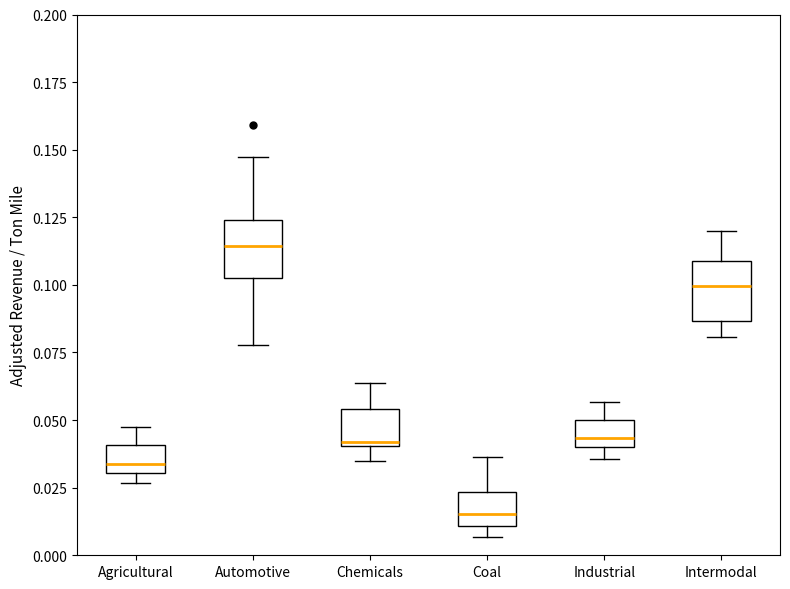

Reading left to right, transcribe this box plot: for each box, give where its median line is, the range the box spans, and where its two whiskers end, as read against the y-axis. The values are not printed on the chart, so give them approximately, as read against the axis.

Agricultural: median 0.035, box 0.030 to 0.040, whiskers 0.025 to 0.045
Automotive: median 0.115, box 0.105 to 0.125, whiskers 0.080 to 0.145
Chemicals: median 0.040 (just above the box's lower edge), box 0.040 to 0.055, whiskers 0.035 to 0.065
Coal: median 0.015, box 0.010 to 0.025, whiskers 0.005 to 0.035
Industrial: median 0.045, box 0.040 to 0.050, whiskers 0.035 to 0.055
Intermodal: median 0.100, box 0.085 to 0.110, whiskers 0.080 to 0.120